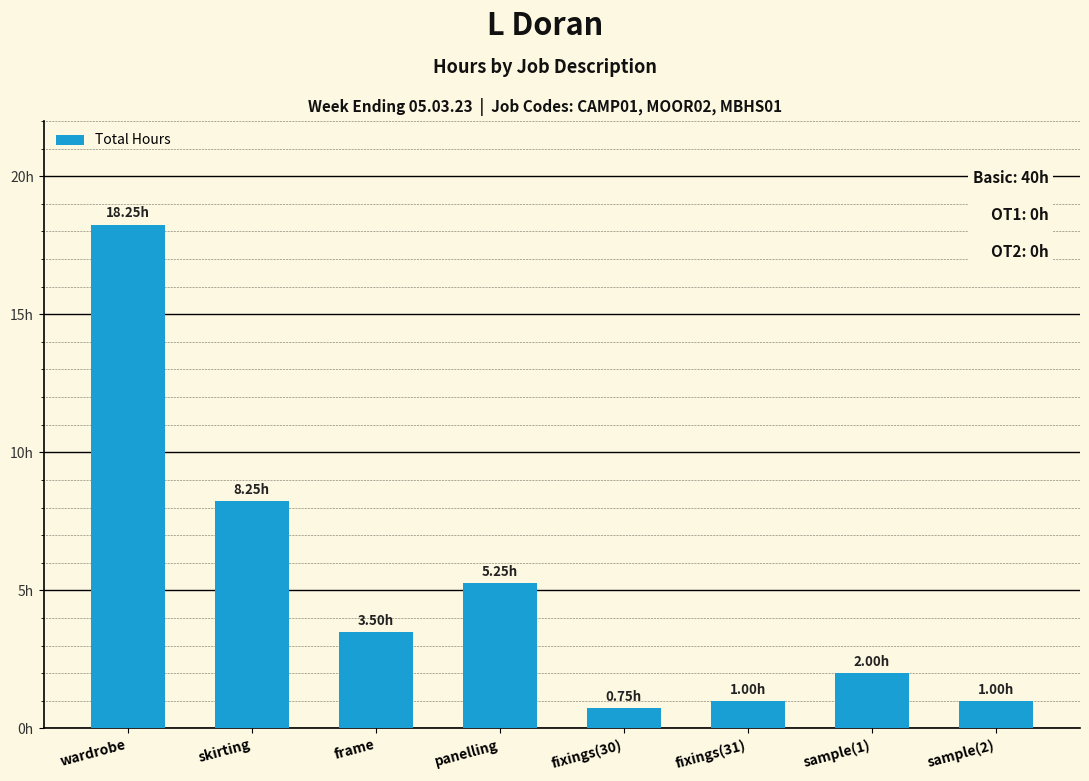

Are the bars grouped side by side (vs. stacked)?

No